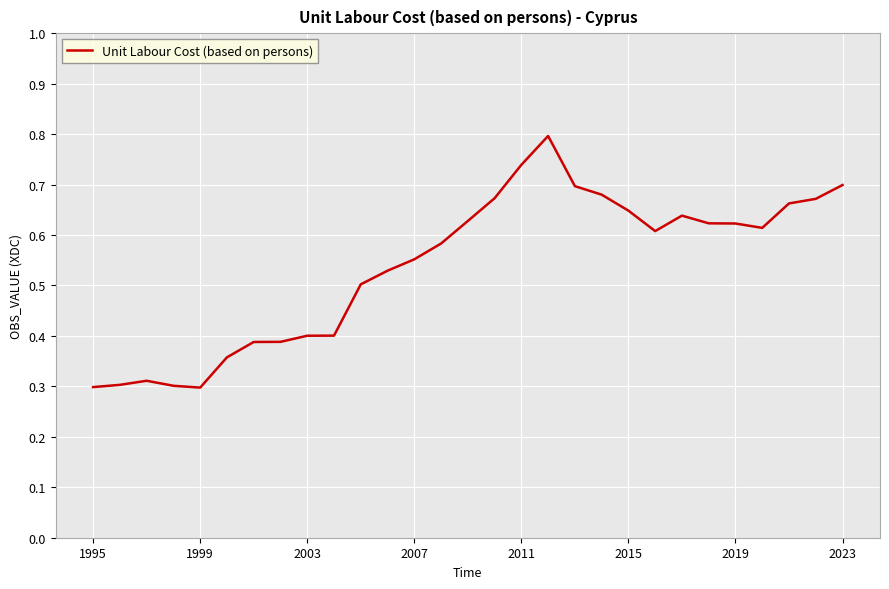

What is the maximum value shown in the chart?

0.8